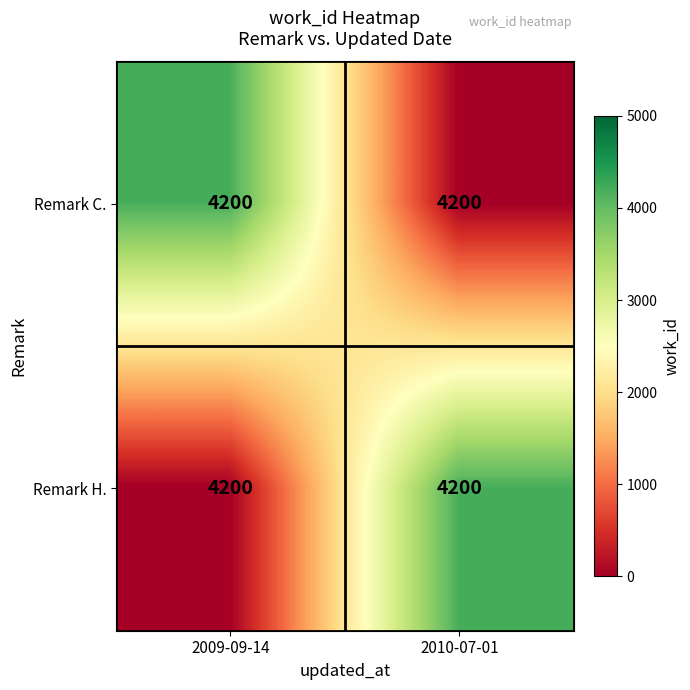

How many Remark H. values are between 1 and 4200?

2